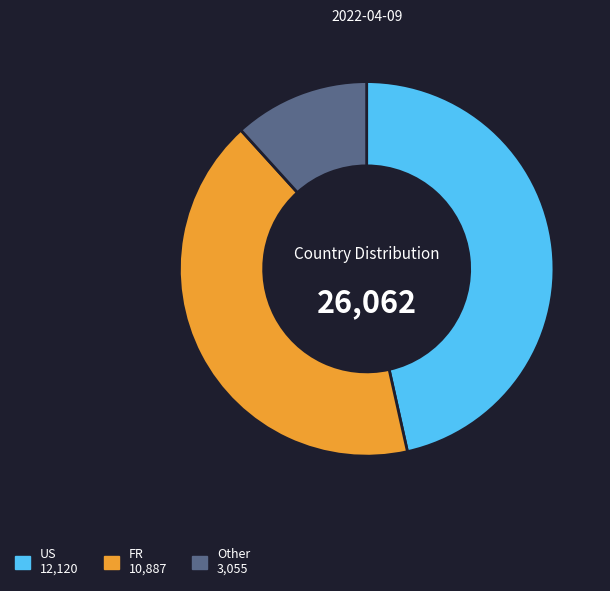

Is there a majority slice in this chart?

No